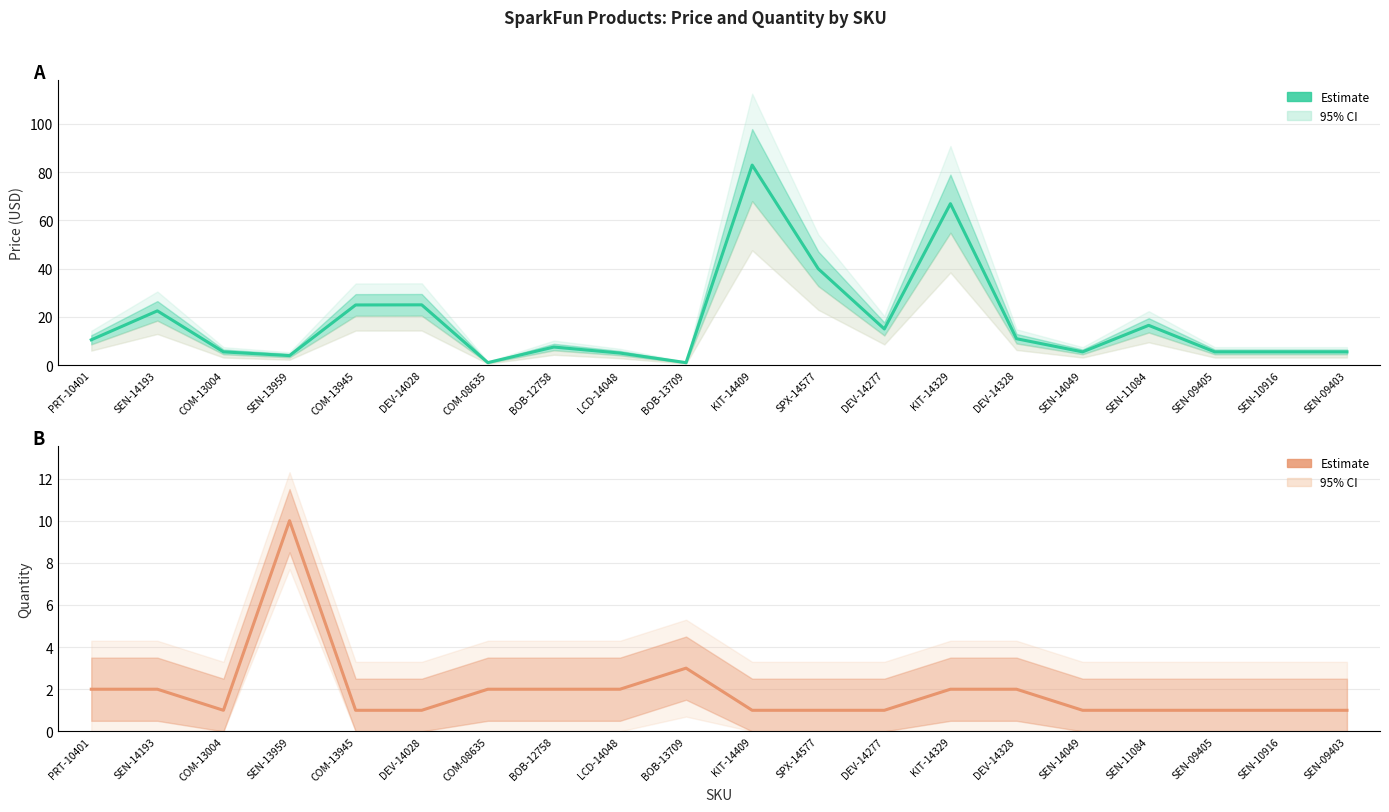

Where is the first local maximum for Quantity — Estimate?

SEN-13959